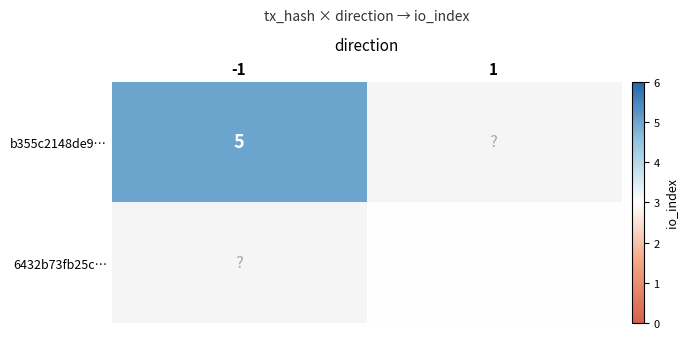

The 6432b73fb25c… series shows 3 at 1. True or false?

True